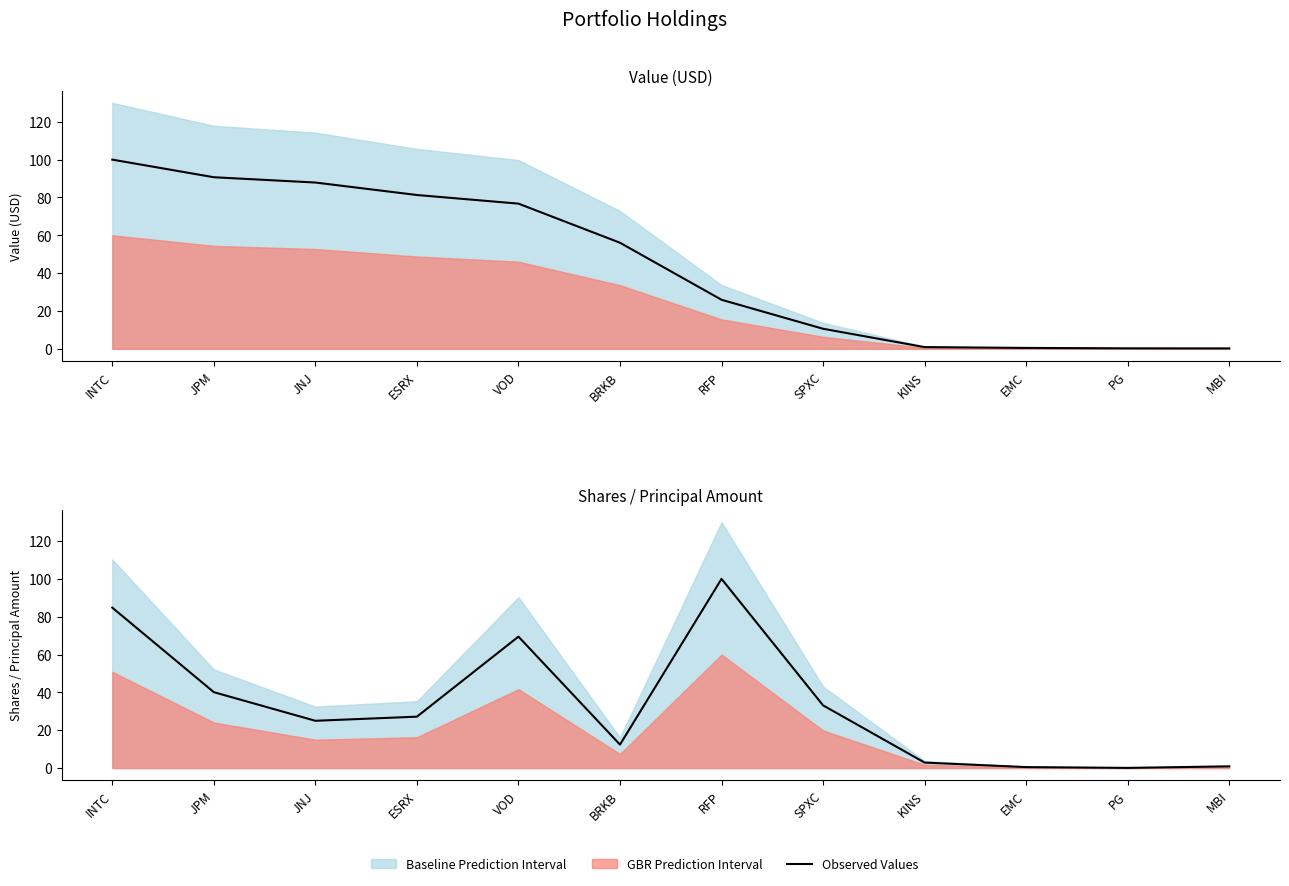

What is the sum of the values at PG and RFP?

100.1